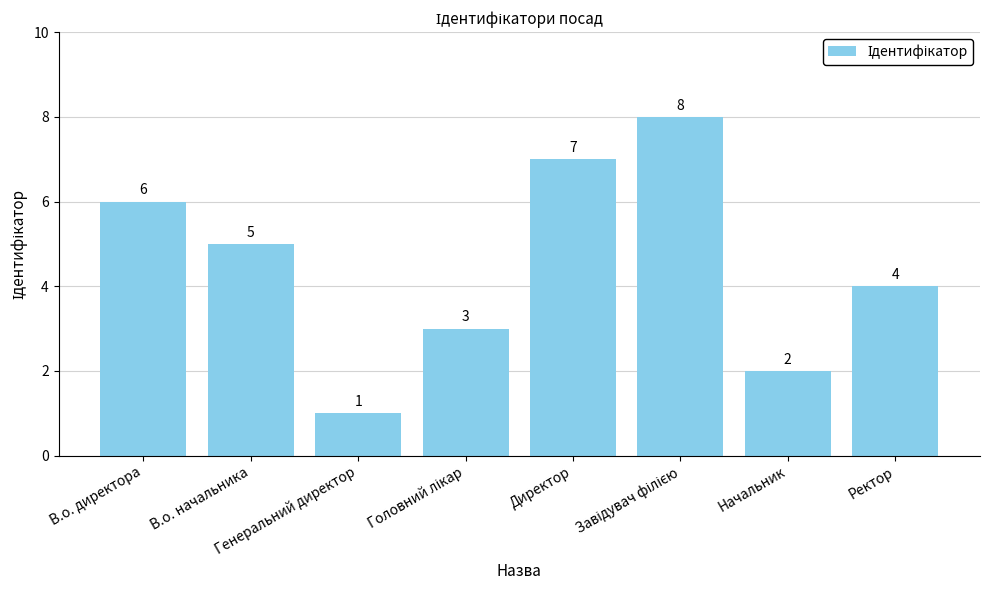

How many data points does each series have?

8